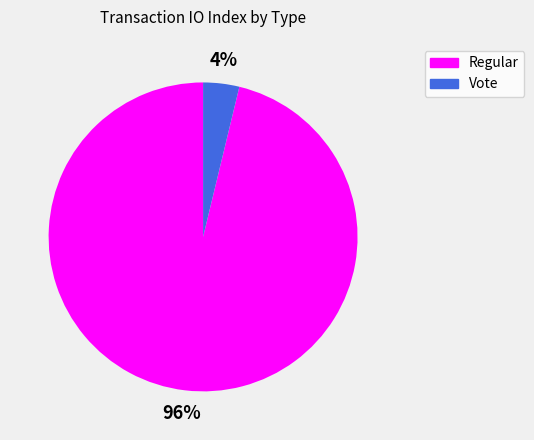

To the nearest percent, what percentage of the pie is Vote?

4%